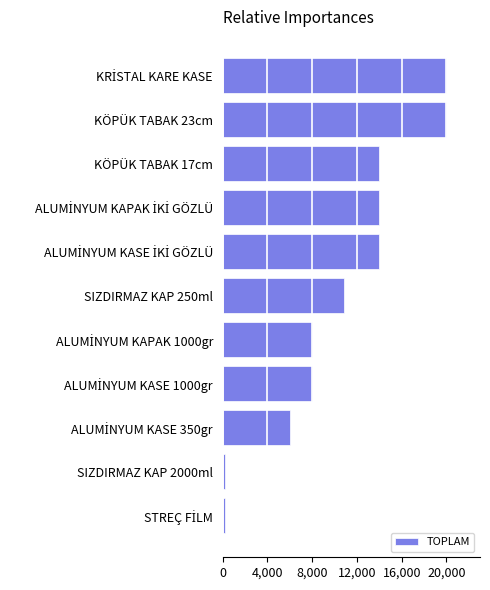

What is the average value?

10472